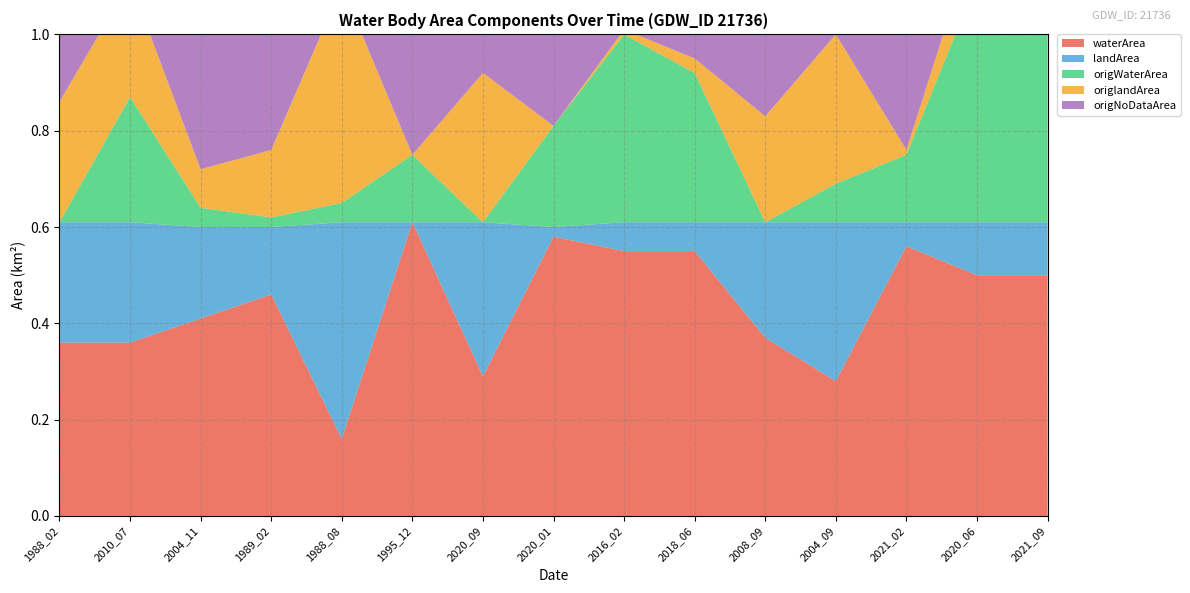

Reading left to right, transcribe all the data shown in this chart.

waterArea: 0.4	0.4	0.4	0.5	0.2	0.6	0.3	0.6	0.6	0.6	0.4	0.3	0.6	0.5	0.5
landArea: 0.2	0.2	0.2	0.1	0.5	0.0	0.3	0.0	0.1	0.1	0.2	0.3	0.1	0.1	0.1
origWaterArea: 0.0	0.3	0.0	0.0	0.0	0.1	0.0	0.2	0.4	0.3	0.0	0.1	0.1	0.5	0.5
origlandArea: 0.2	0.2	0.1	0.1	0.5	0.0	0.3	0.0	0.0	0.0	0.2	0.3	0.0	0.1	0.1
origNoDataArea: 0.4	0.1	0.5	0.5	0.1	0.5	0.3	0.4	0.2	0.3	0.4	0.2	0.5	0.0	0.0